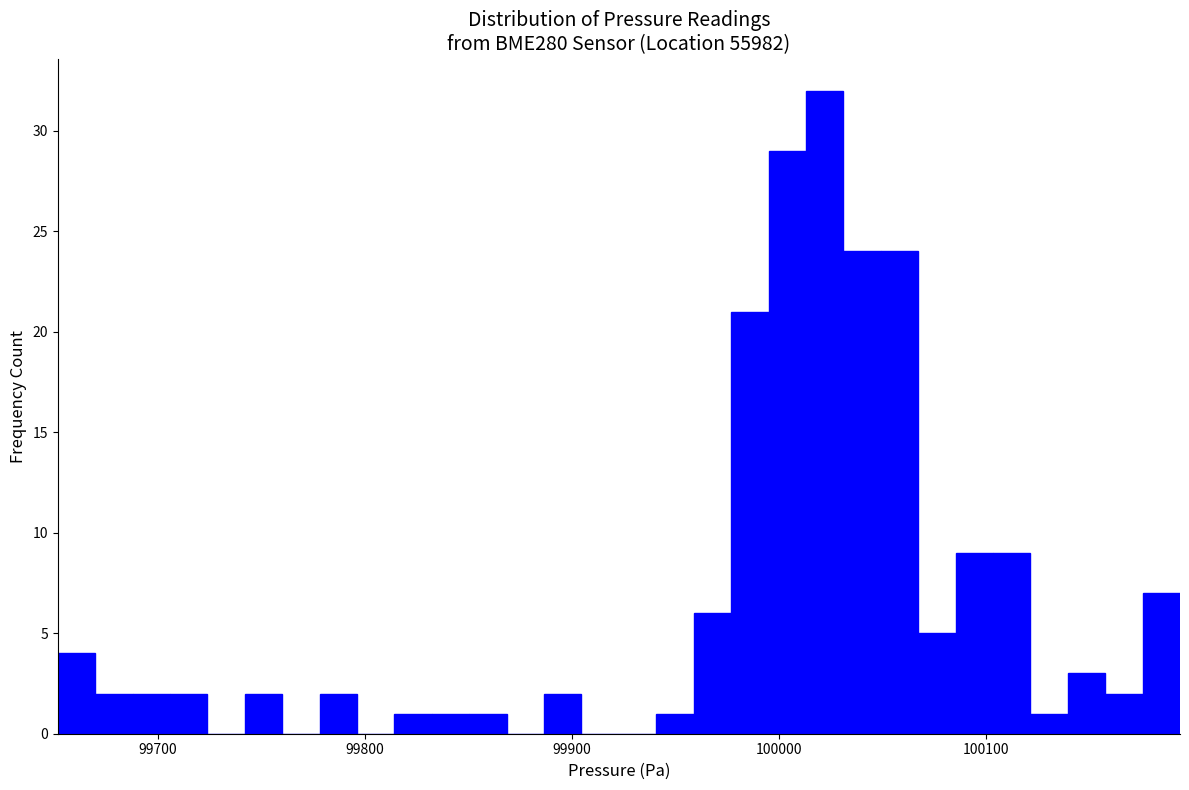

Around what value on the x-axis is the tallest bar? Give the approximate position of its centre, as read against the axis.

100020